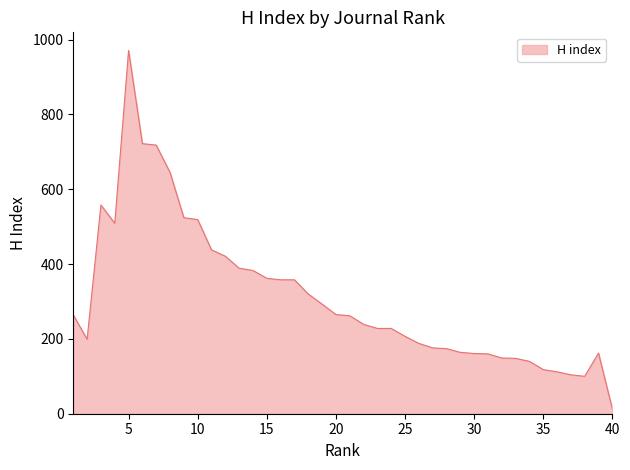

What is the difference between the maximum and minimum values?

958